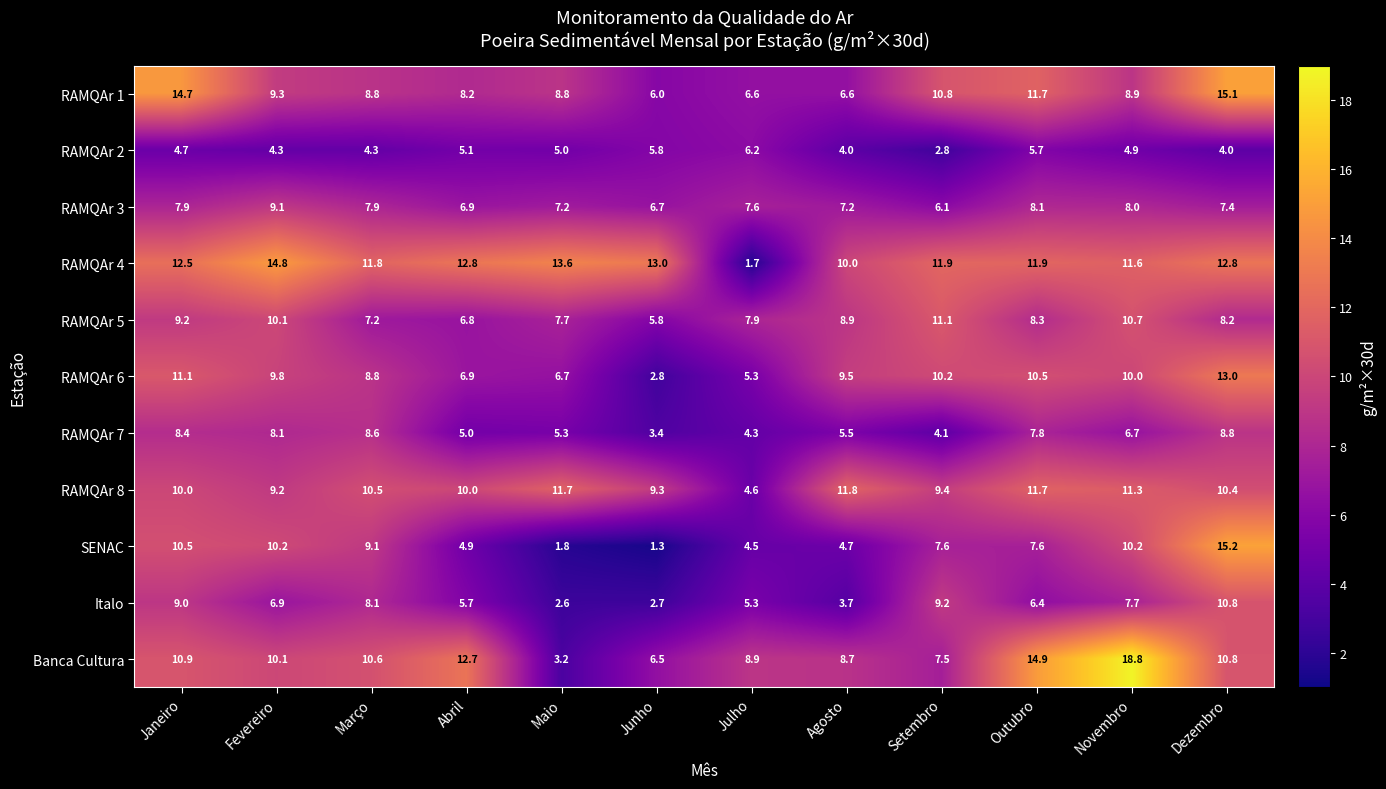

The Banca Cultura series shows 18.8 at Novembro. True or false?

True